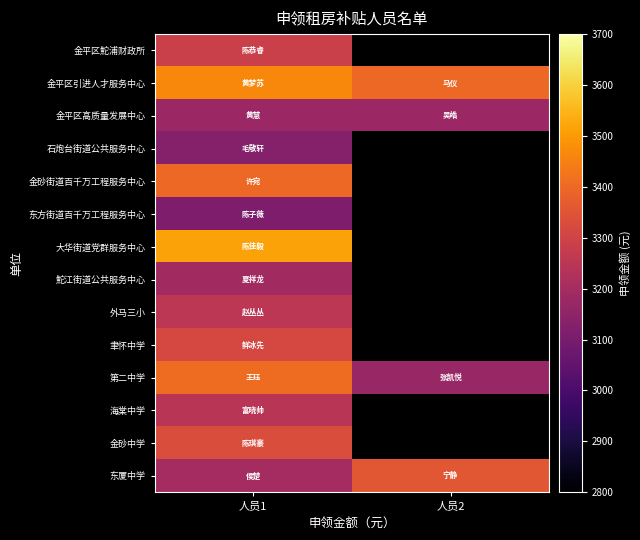

Count the number of data series in this chart.

14